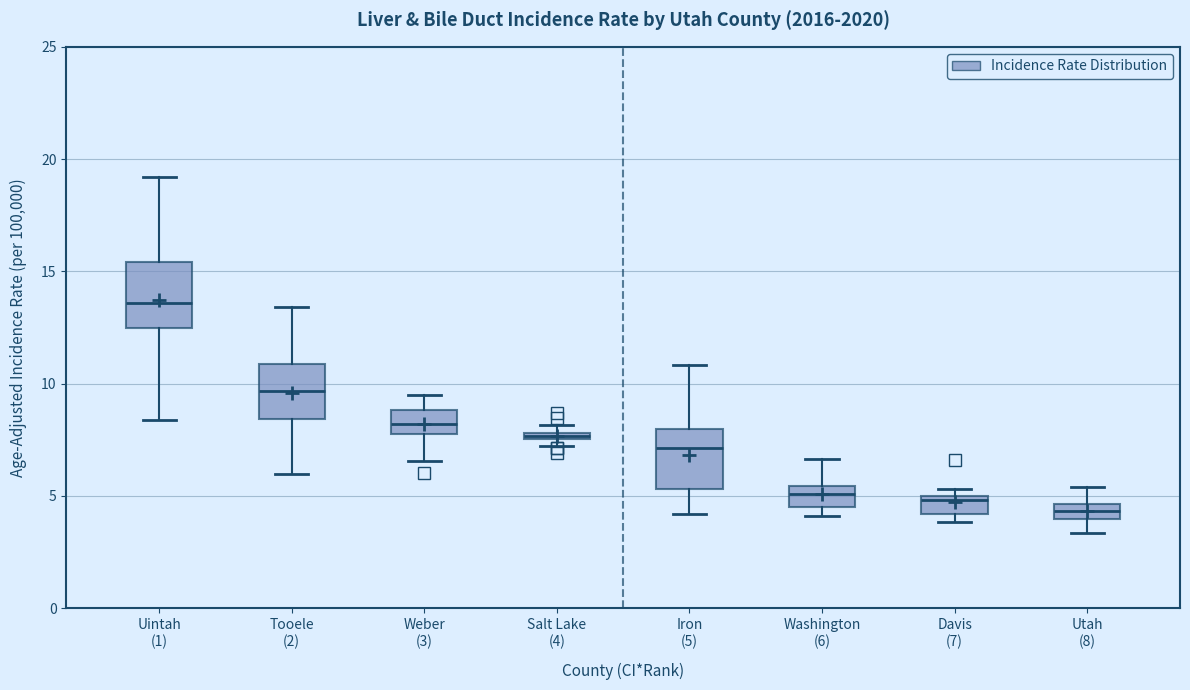

Where does the upper whisker of the box for Uintah (1) end on the y-axis? The values are not printed on the chart, so give them approximately, as read against the axis.

19.0